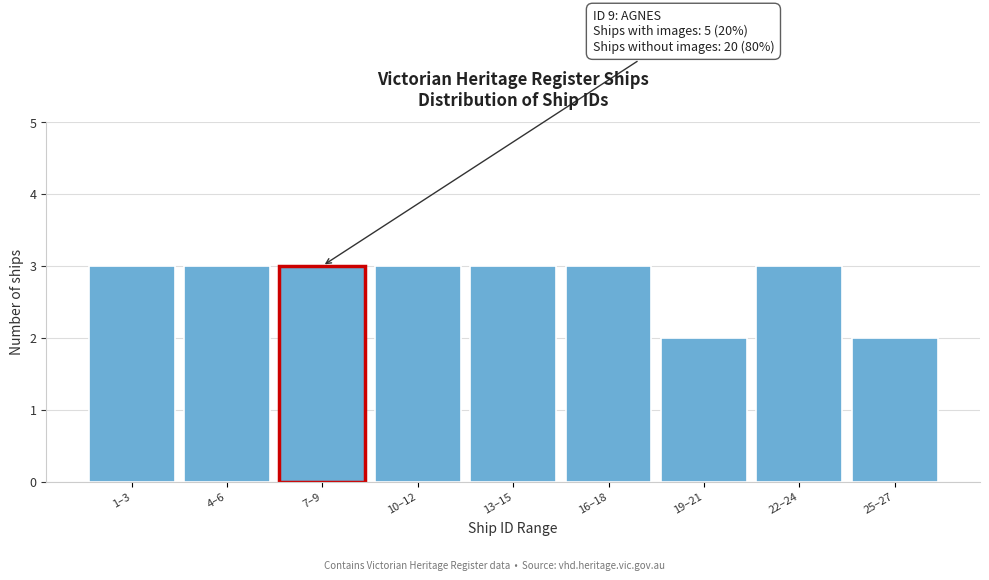

Reading left to right, transcribe all the data shown in this chart.

3	3	3	3	3	3	2	3	2